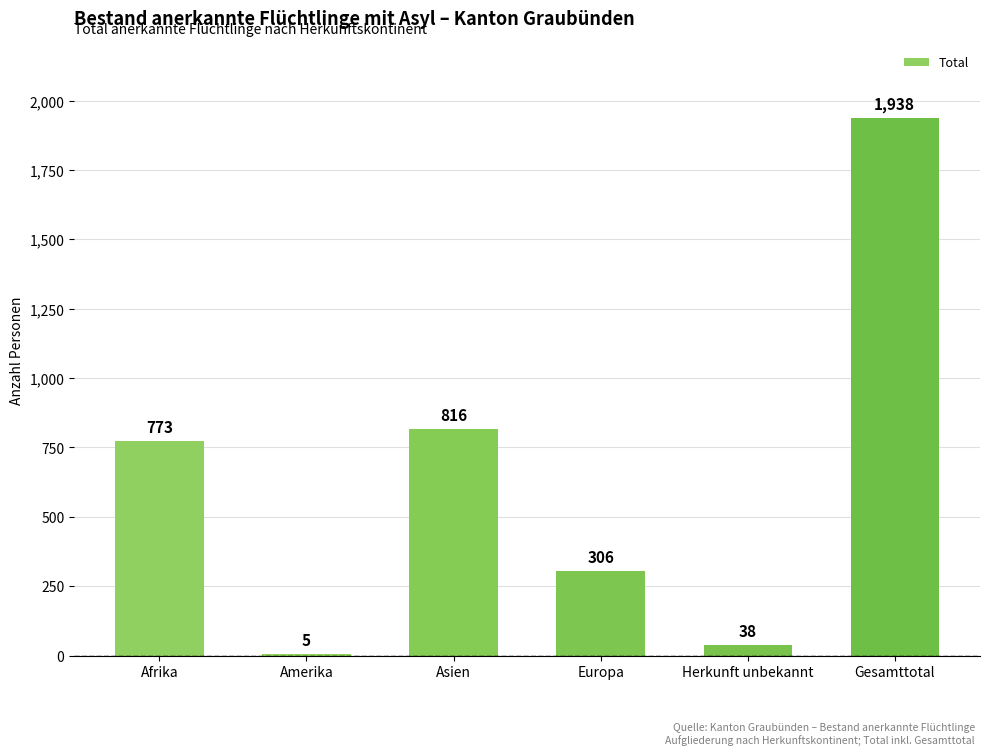

Reading right to left, list all the values displayed in this chart.

1938	38	306	816	5	773